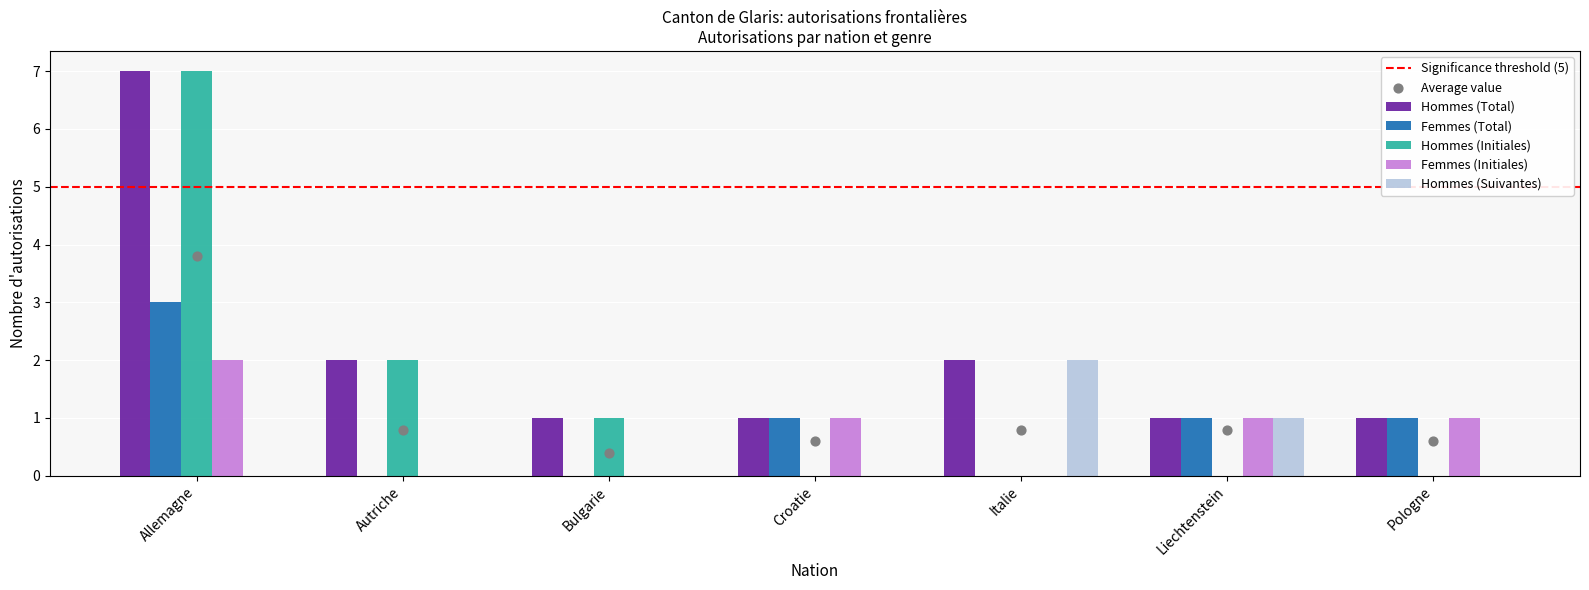

At which category is the sum across all series the highest?

Allemagne